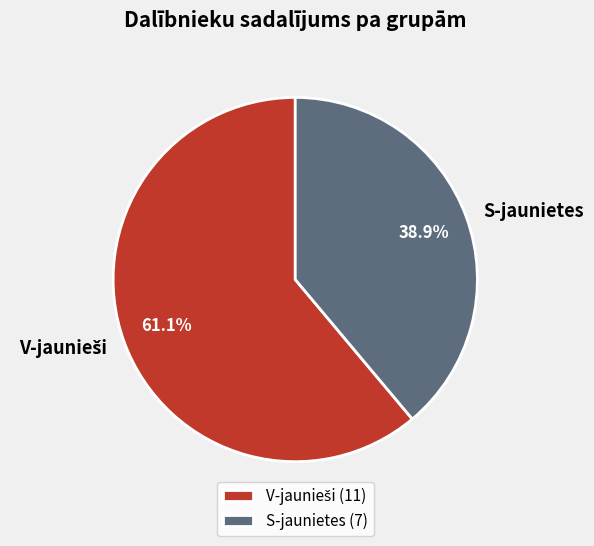

Which category has the smallest portion of the pie?

S-jaunietes